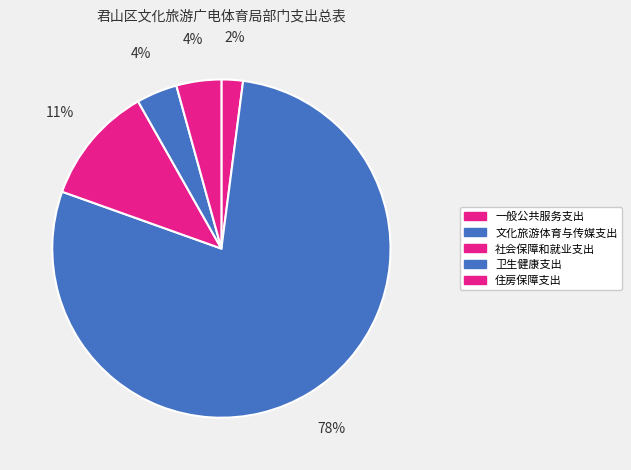

Is the sum of 一般公共服务支出 and 文化旅游体育与传媒支出 greater than half?

Yes